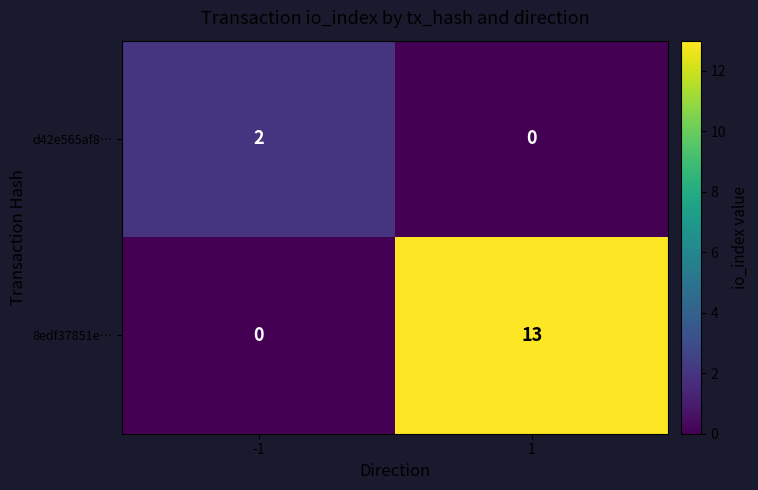

How many data points in d42e565af8… are less than 2?

1